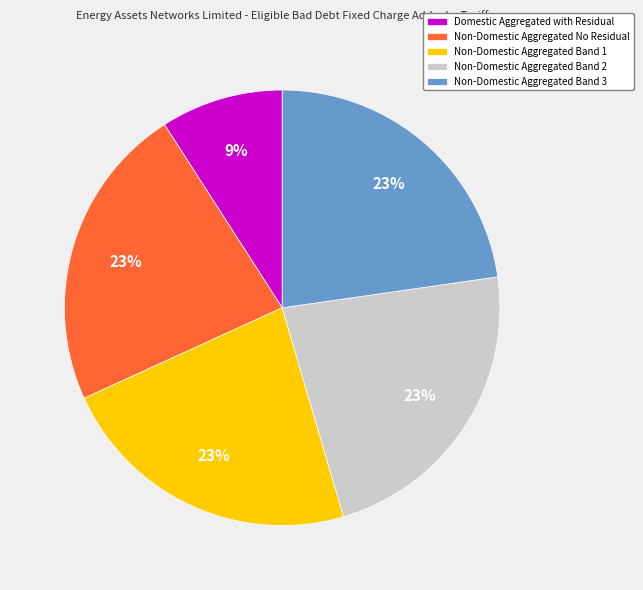

The Non-Domestic Aggregated Band 1 slice represents 23% of the pie. True or false?

True